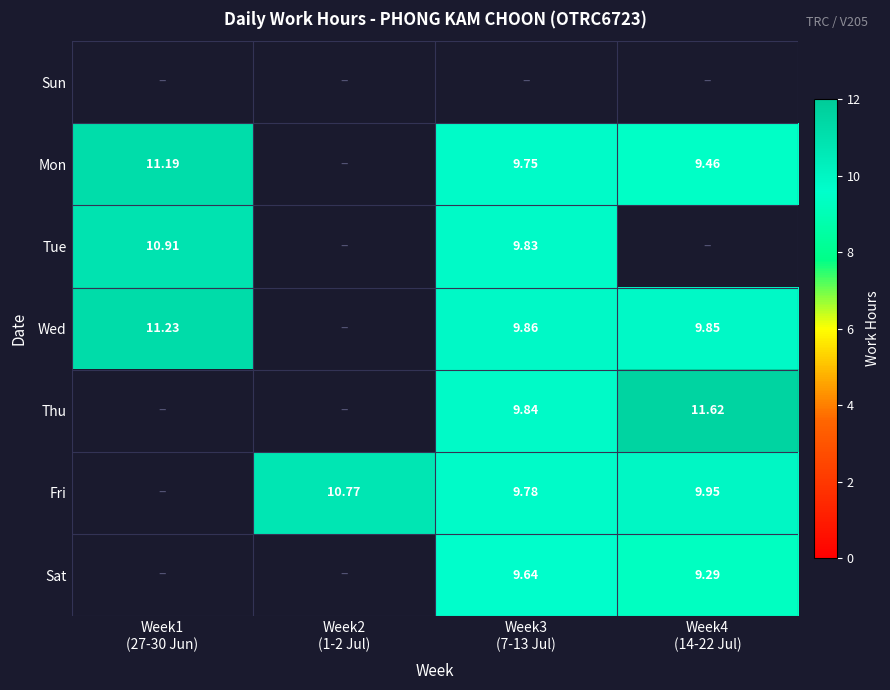

What is the sum of the Fri values at Week3 (7-13 Jul) and Week2 (1-2 Jul)?

20.5